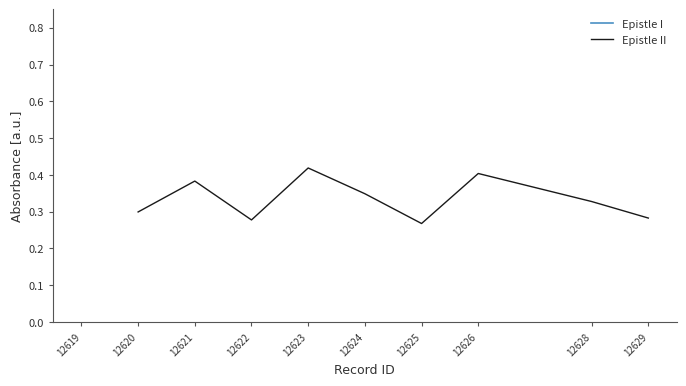

How many points are higher than both their immediate neighbors (excluding endpoints)?

3